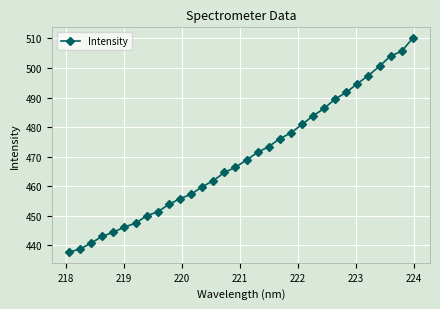

What is the value of the 27th point from the left?

494.7